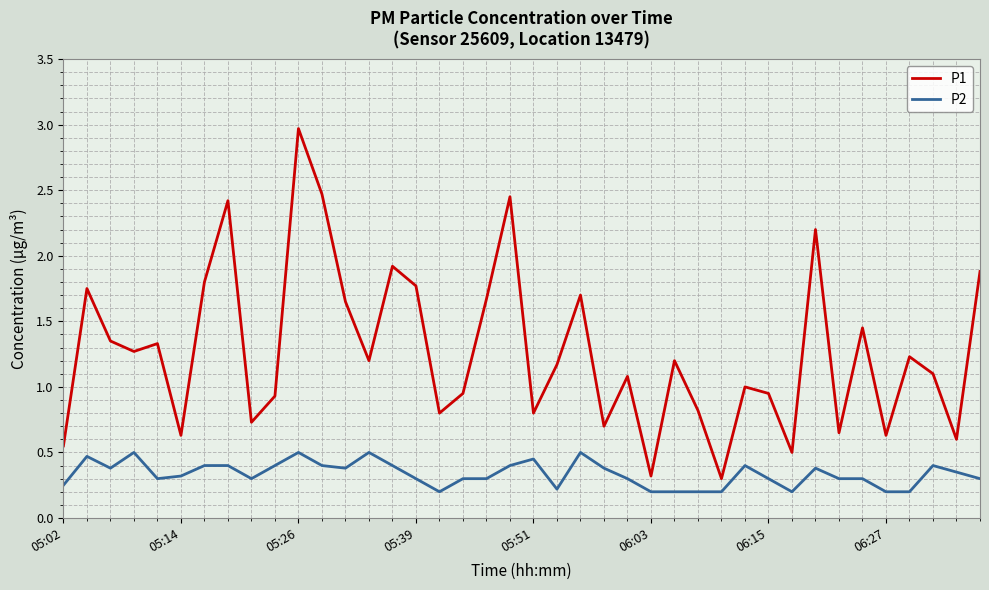

Which series has the largest total across all categories?

P1